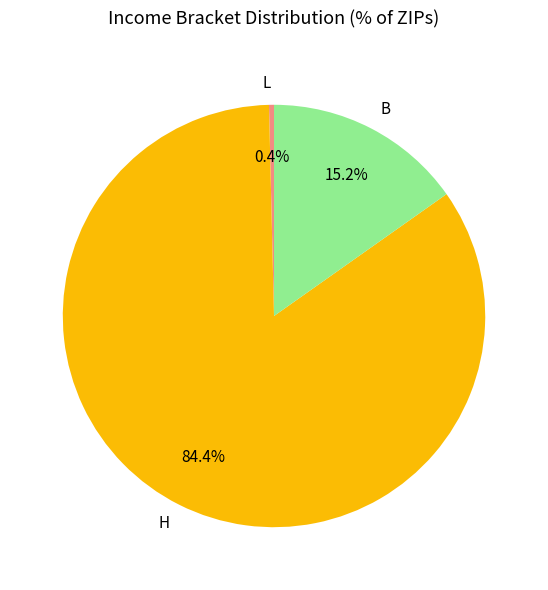

Which category has the biggest portion of the pie?

H